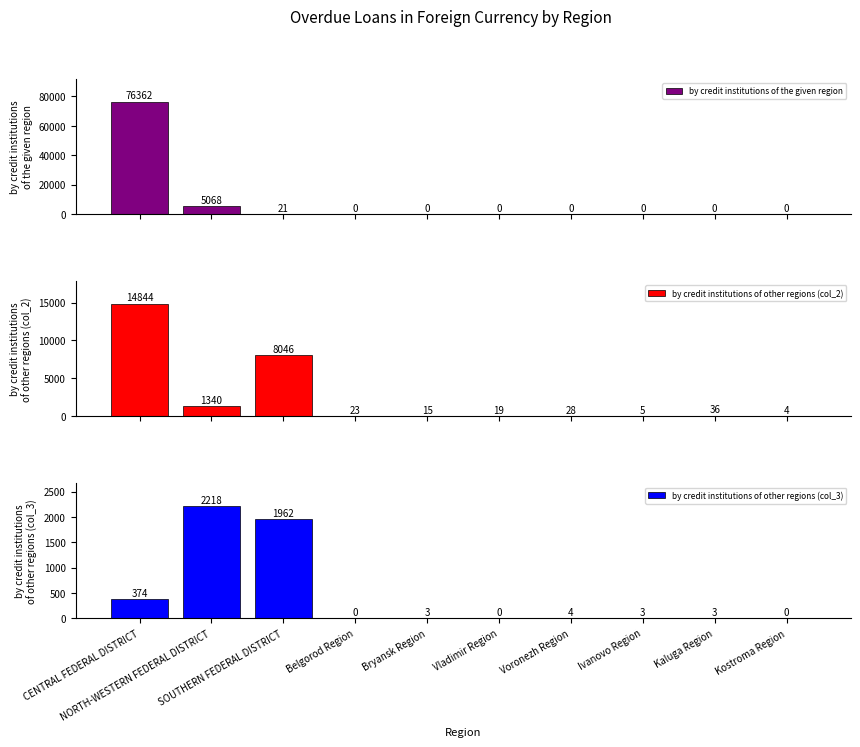

At which category does the chart reach its minimum across all series?

Belgorod Region